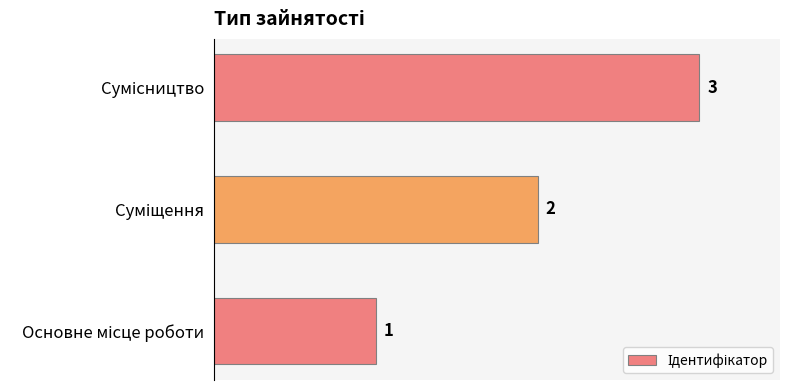

What is the maximum value shown in the chart?

3